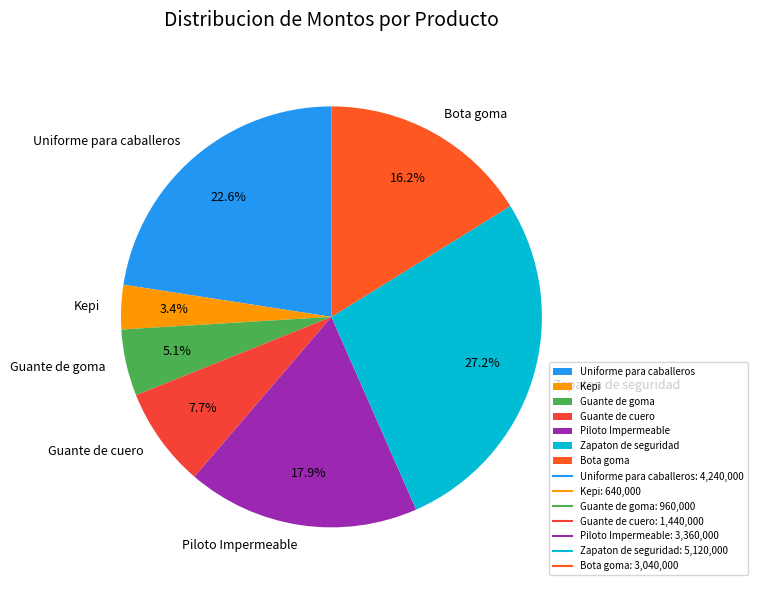

True or false: Kepi accounts for 16% of the total.

False